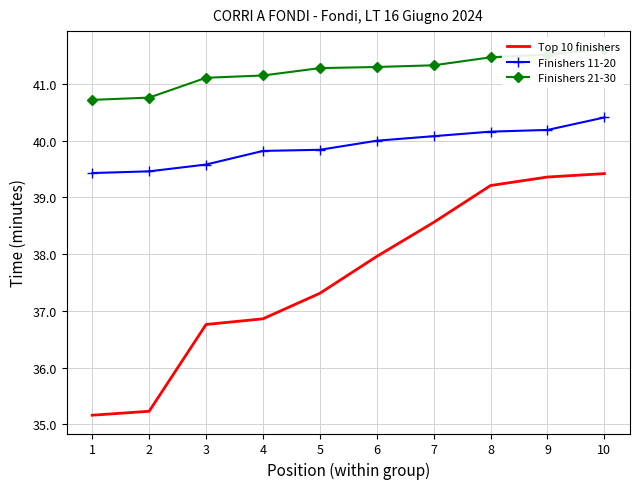

List the labels in order of Finishers 11-20 value, smallest first.

1, 2, 3, 4, 5, 6, 7, 8, 9, 10